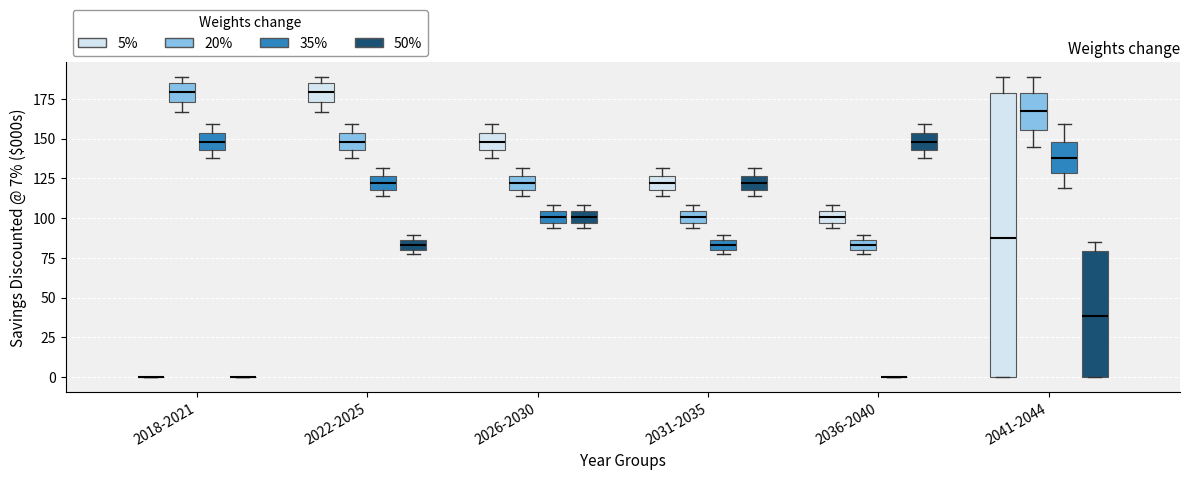

Comparing the boxes themselves (not the whiskers), which one is the tallest?

2041-2044 (5%)